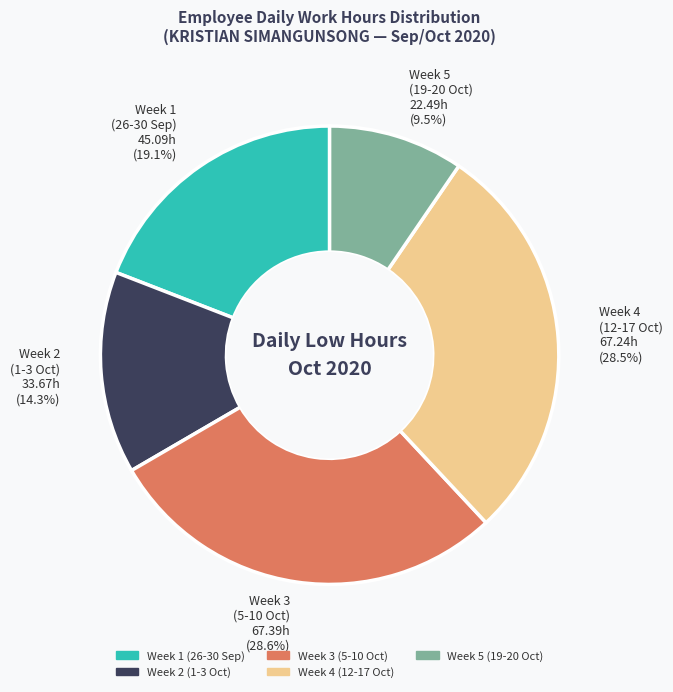

Is there a majority slice in this chart?

No